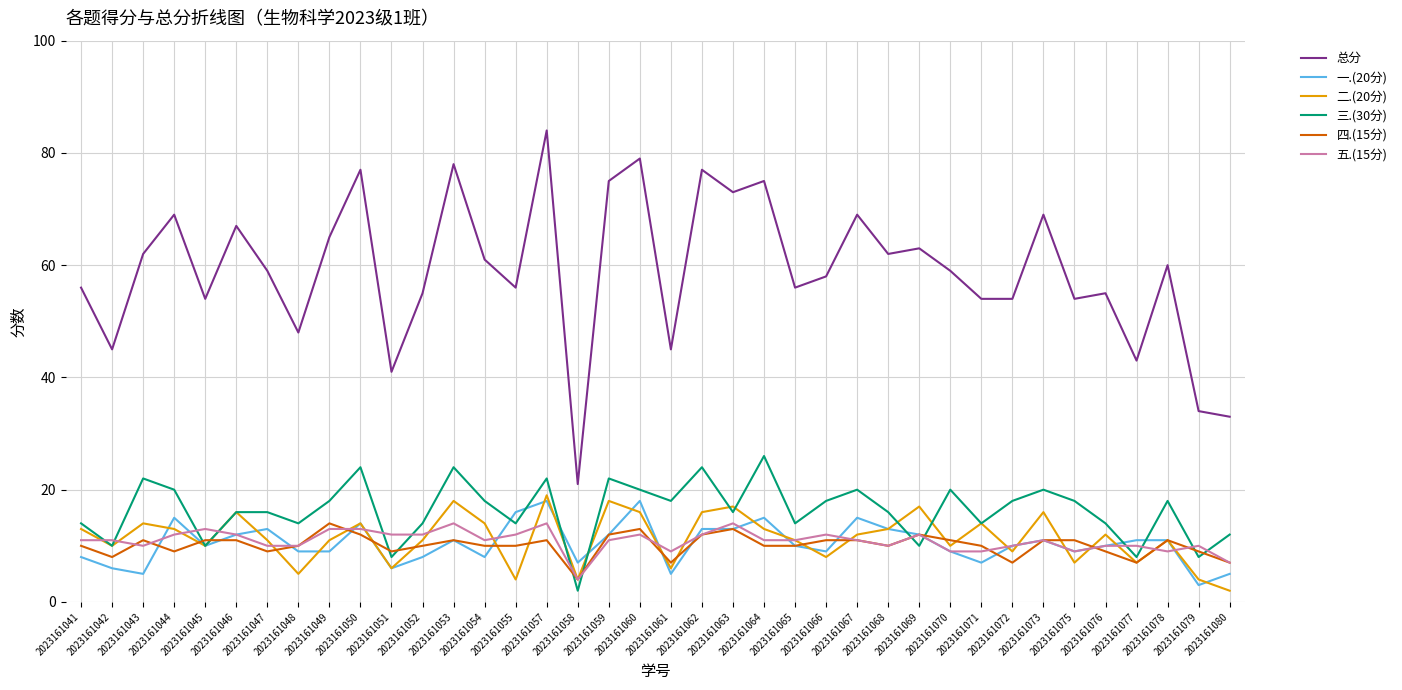

Which series has the largest total across all categories?

总分